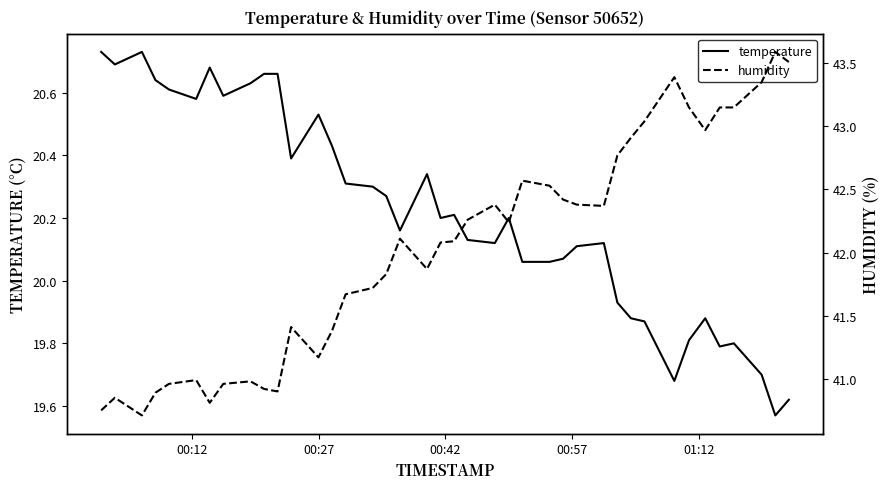

What is the smallest value displayed?

19.6